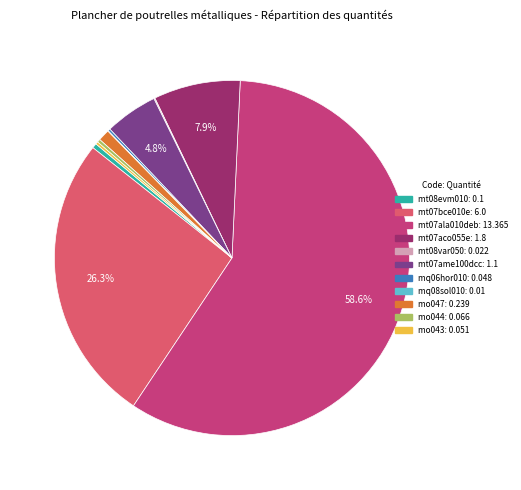

Does mt07ala010deb represent more than half of the total?

Yes